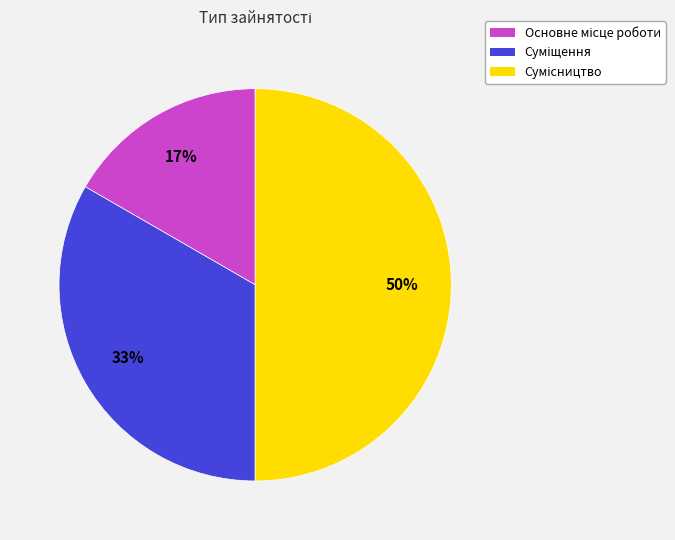

To the nearest percent, what is the difference between the largest and smallest slice percentages?

33%